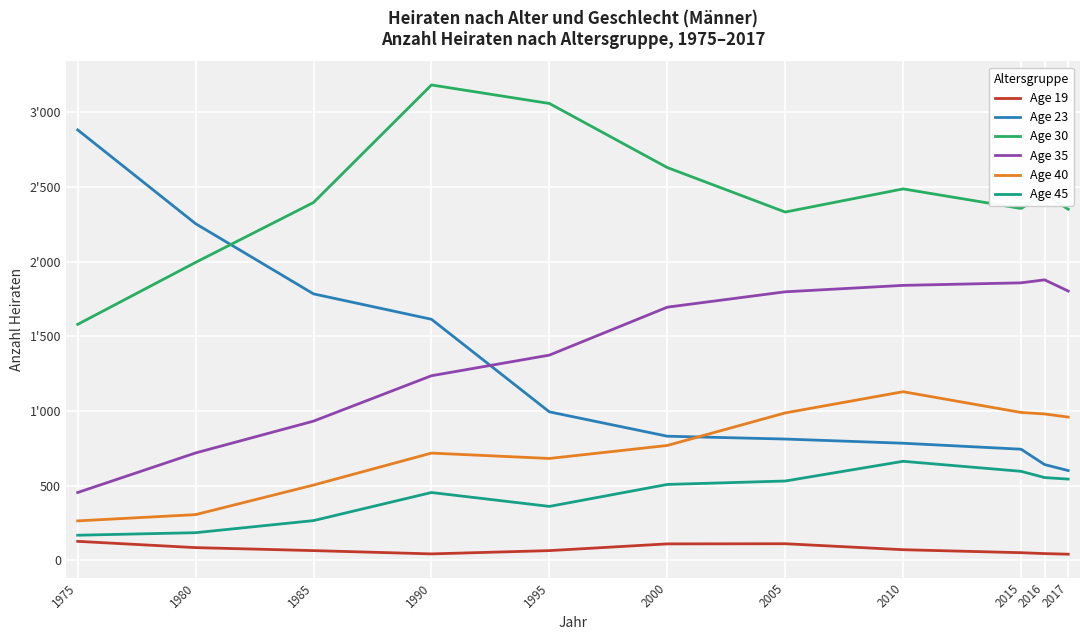

Reading right to left, what are all the values shown in this chart?

Age 19: 41	45	51	71	111	110	65	43	65	85	127
Age 23: 601	641	744	784	812	831	994	1614	1784	2254	2882
Age 30: 2351	2451	2356	2487	2332	2630	3059	3183	2396	1995	1580
Age 35: 1803	1878	1858	1841	1798	1695	1374	1236	932	719	454
Age 40: 959	980	990	1129	987	769	682	718	504	306	264
Age 45: 544	554	596	663	531	508	361	454	266	185	168